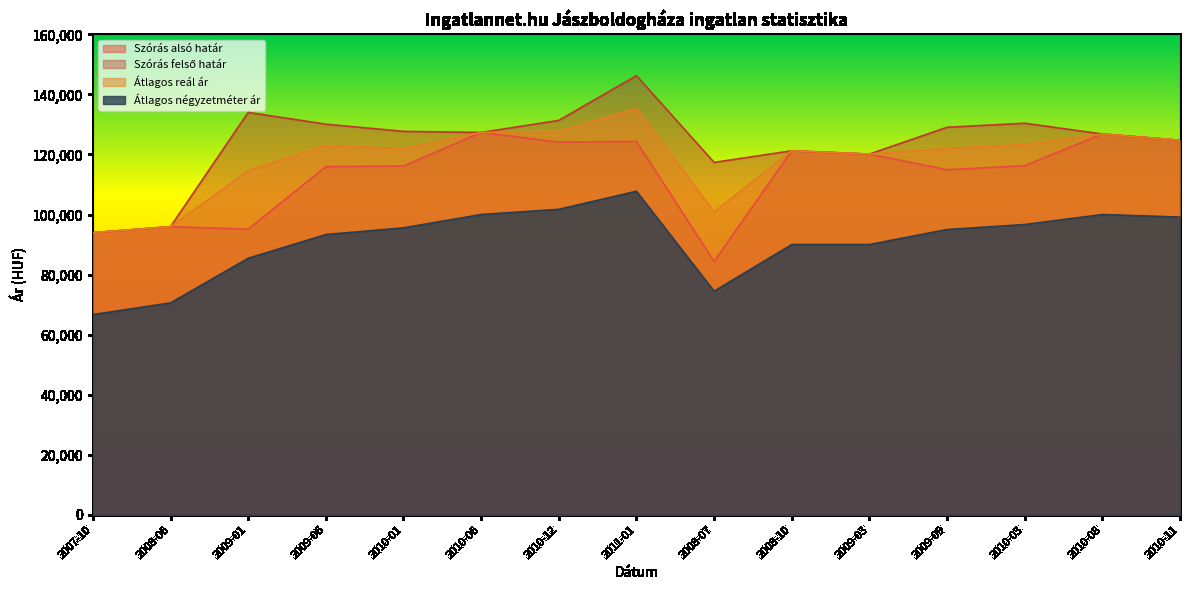

How many lines are shown in the chart?

4